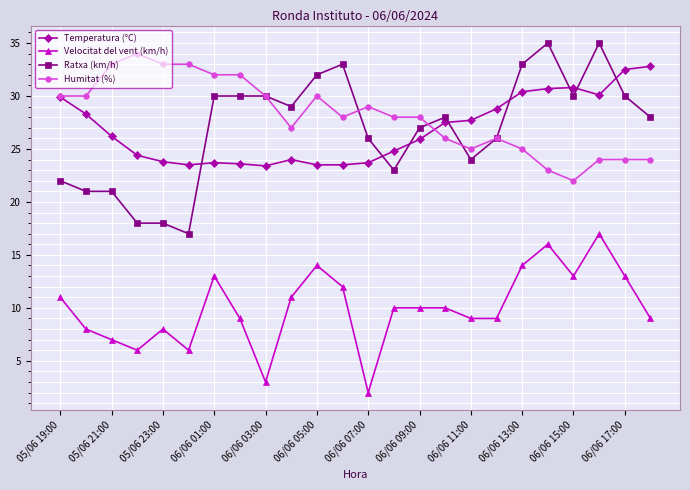

True or false: Velocitat del vent (km/h) and Ratxa (km/h) cross at least once.

False